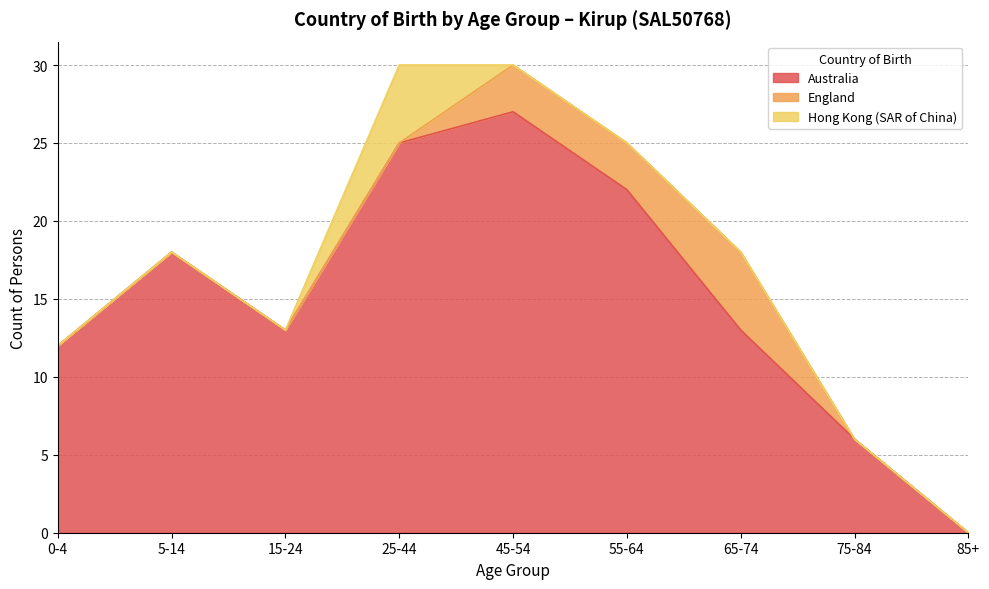

Where is the first local maximum for England?

65-74